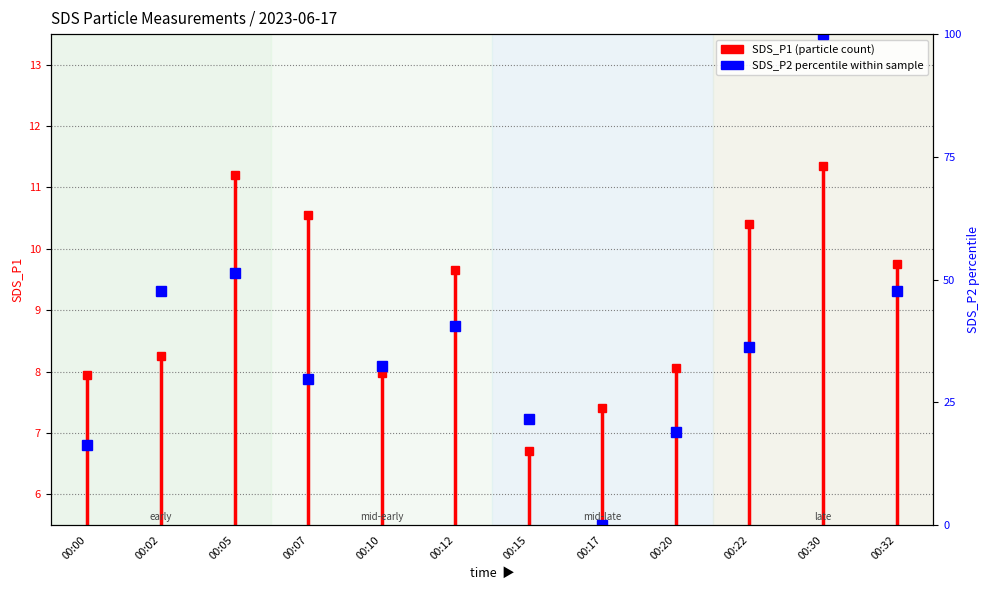

What is the sum of the values at 00:00 and 00:10?

48.6